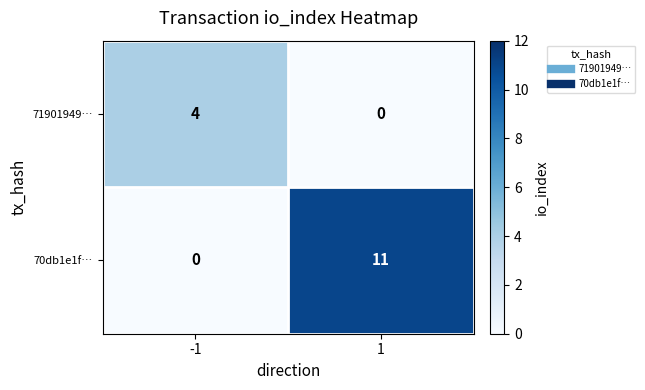

How many distinct data groups are displayed?

2